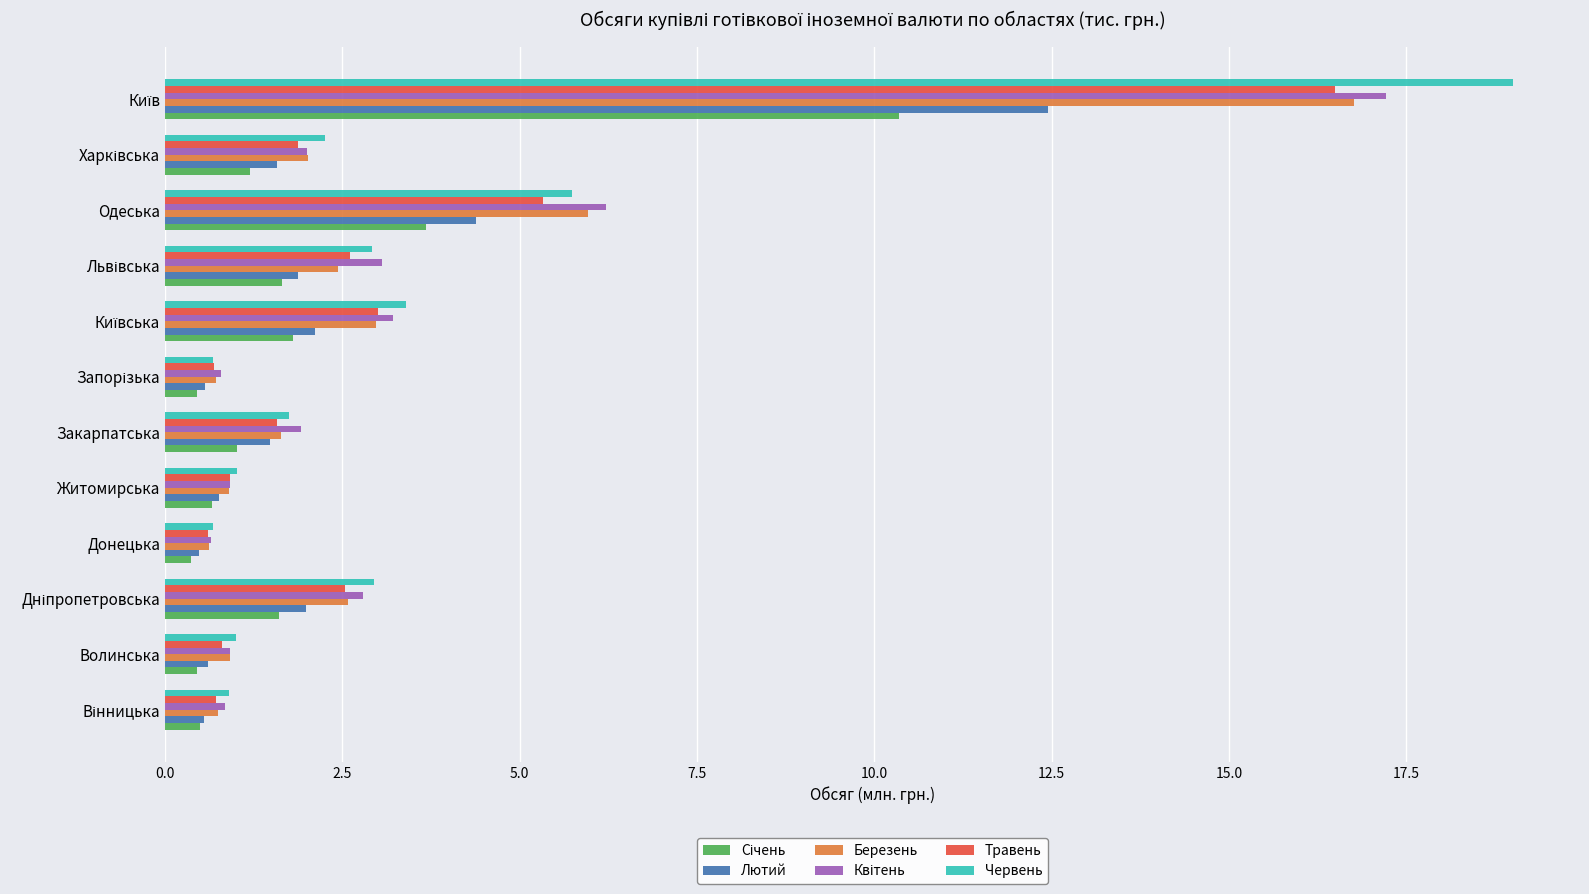

Which series has the largest range (max minus min)?

Червень